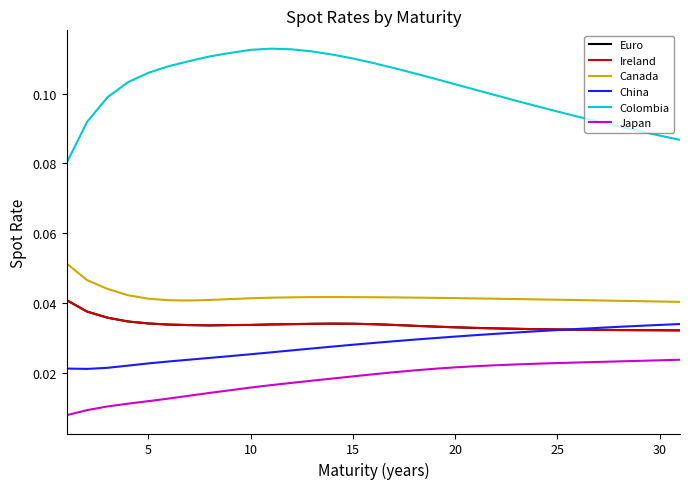

At how many categories does at least one series exceed 0?

31